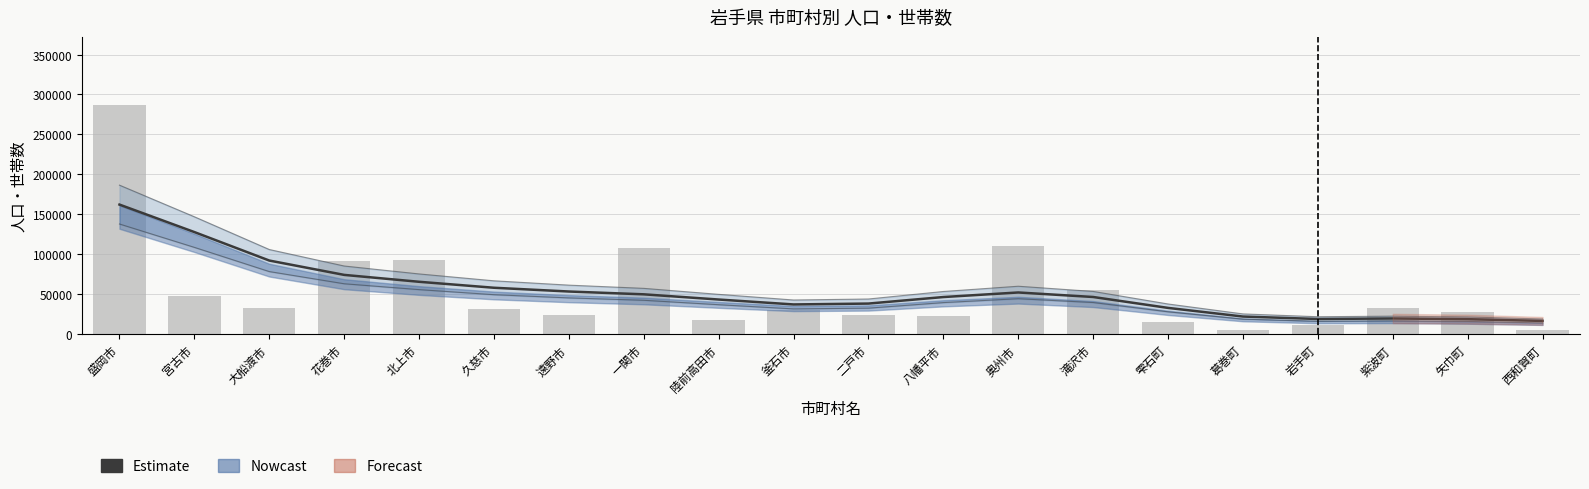

Are the bars grouped side by side (vs. stacked)?

No